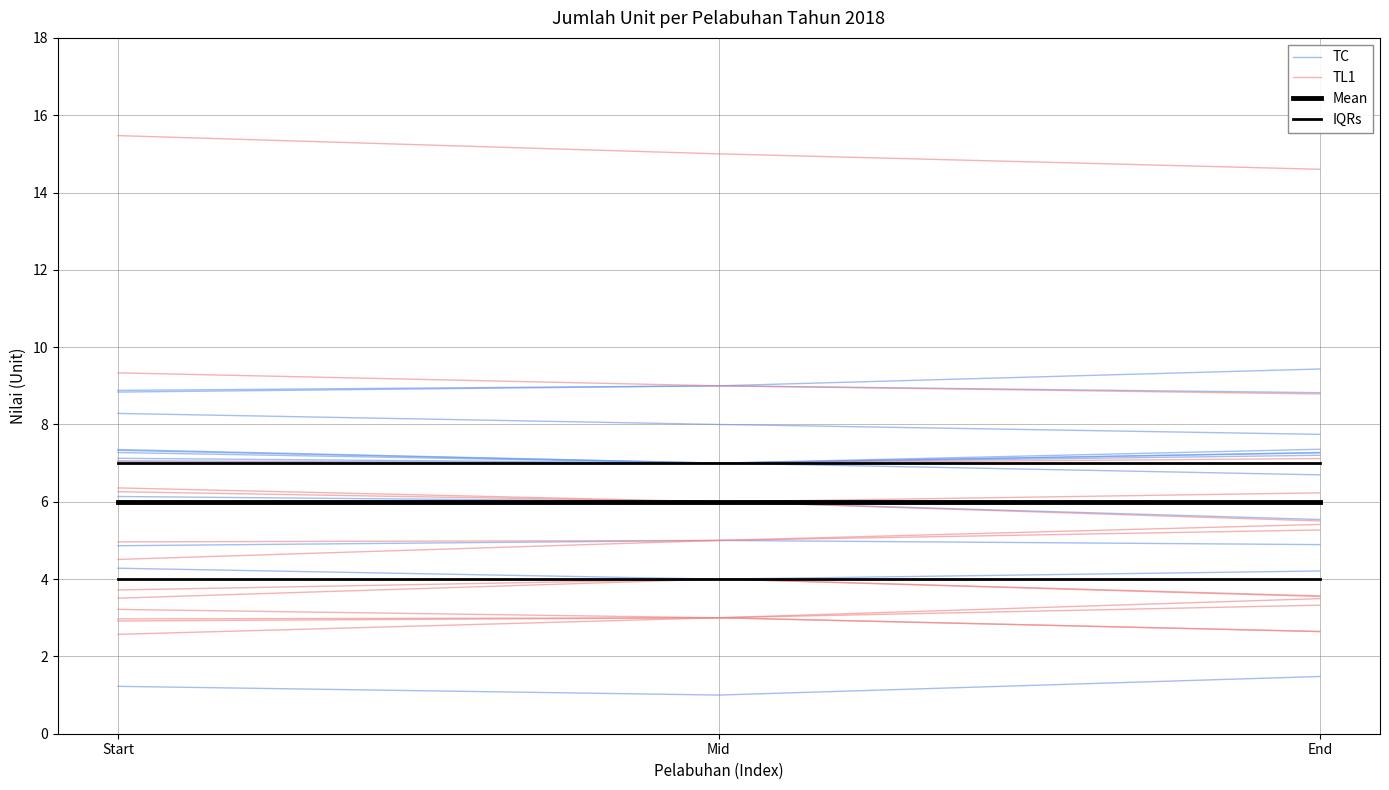

At how many categories does at least one series exceed 5?

3